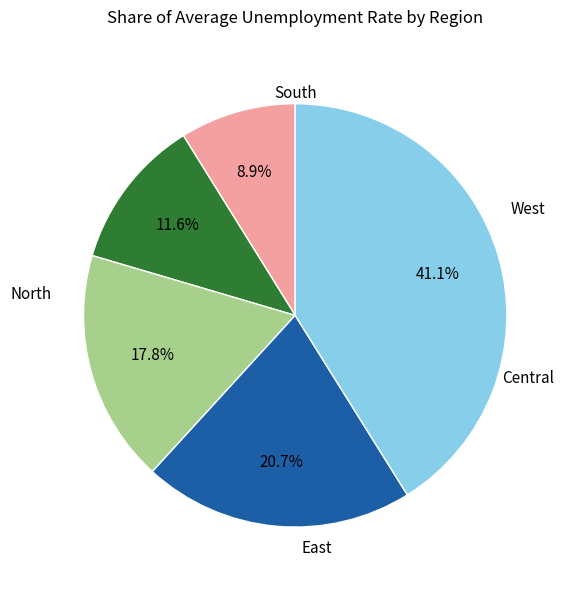

Is there any slice that represents more than half of the pie?

No